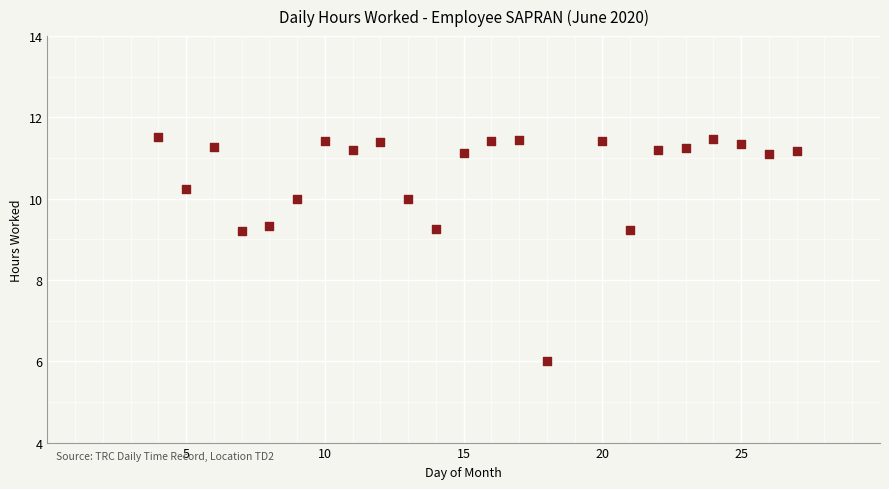

What is the range of X values (max minus min)?

23.0